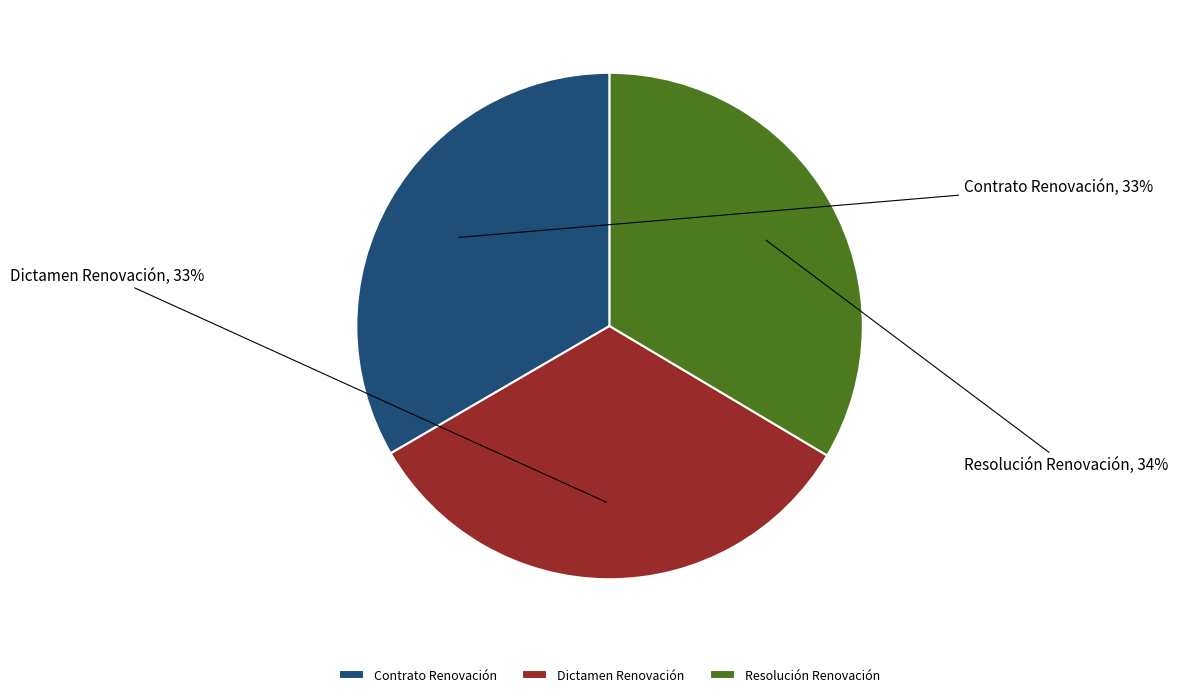

Combined, do Resolución Renovación and Contrato Renovación account for over 50%?

Yes